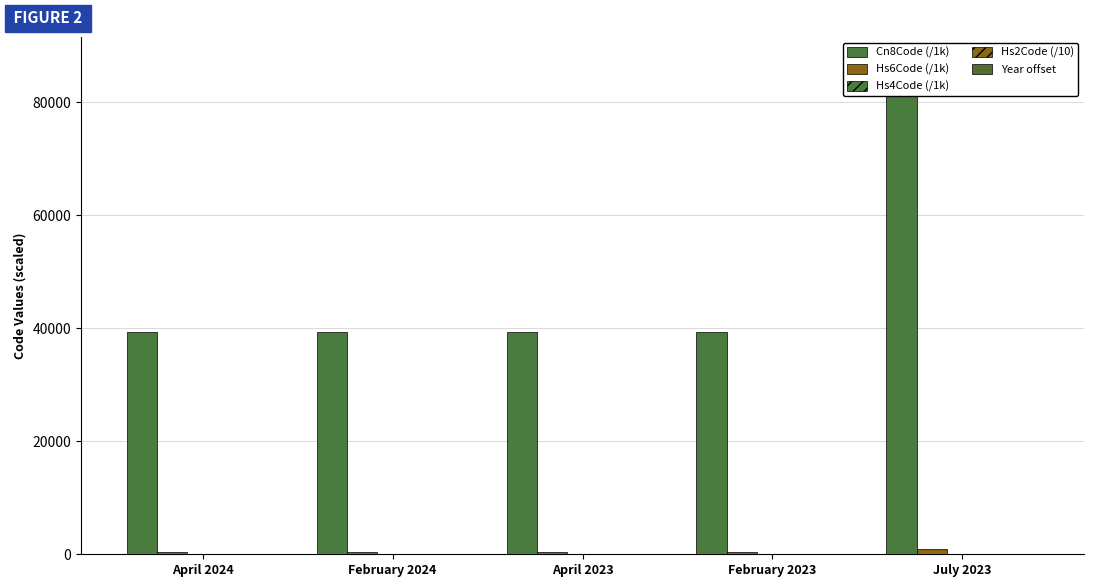

Does the chart contain any negative values?

No